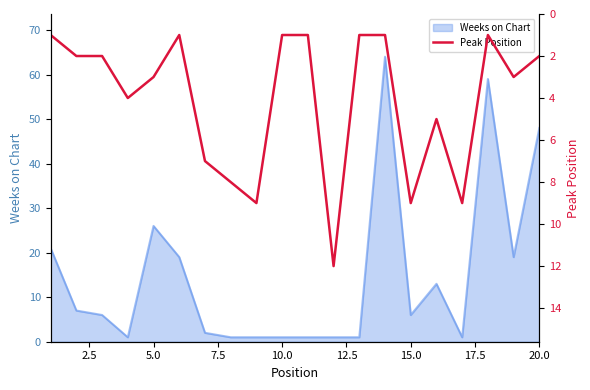

Reading right to left, extract all data points from this chart.

2	3	1	9	5	9	1	1	12	1	1	9	8	7	1	3	4	2	2	1